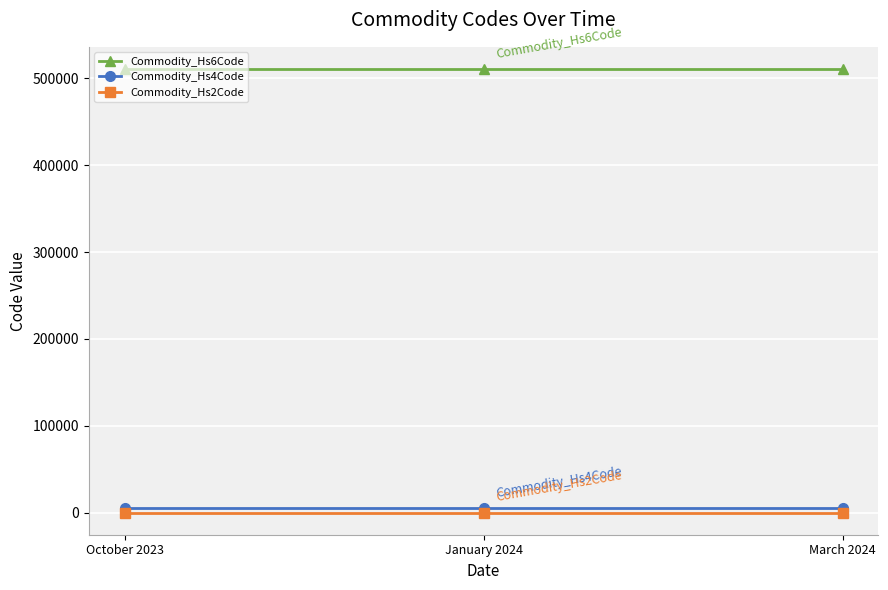

What is the greatest value displayed?

510910